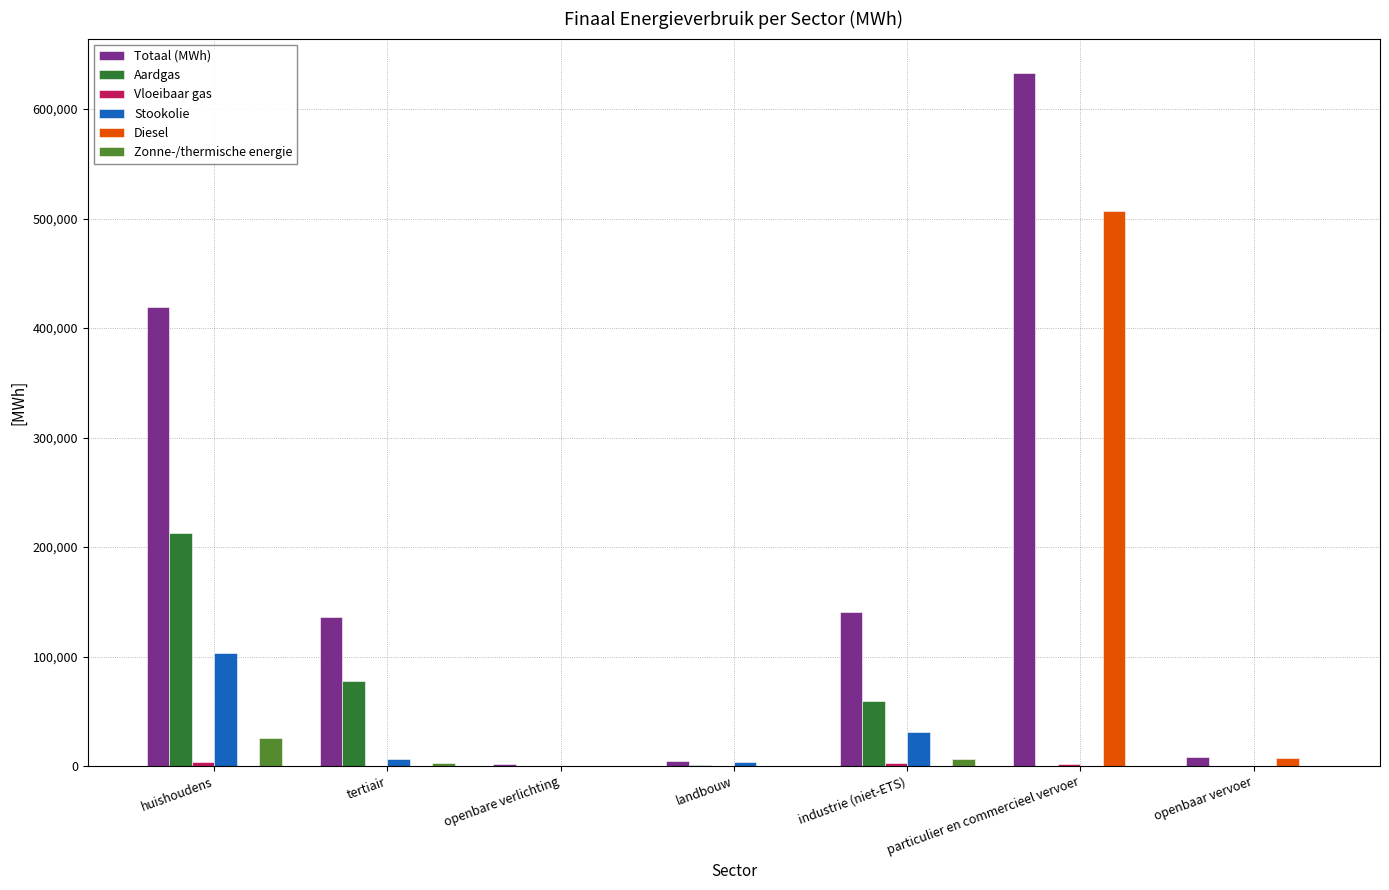

What is the sum of the Stookolie values at tertiair and huishoudens?

110152.2